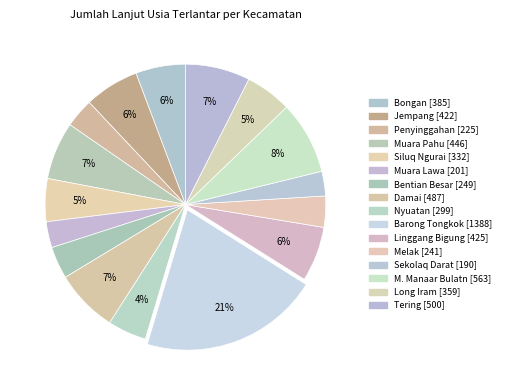

What portion of the pie excludes Sekolaq Darat?

97.2%